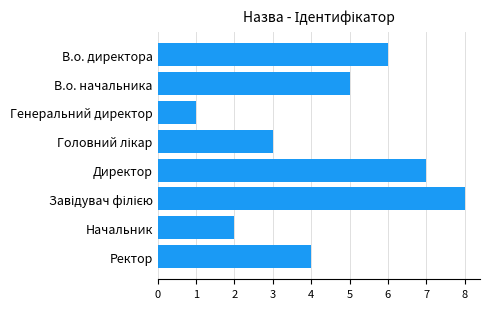

At which category does the chart reach its minimum across all series?

Генеральний директор